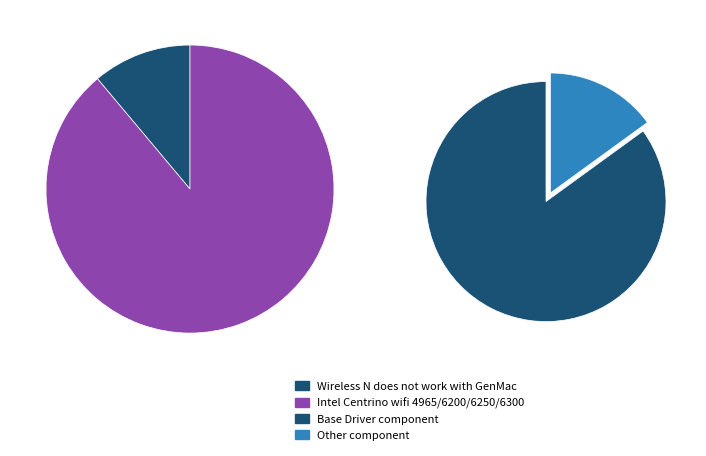

To the nearest percent, what portion does Wireless N does not work with GenMac represent?

11%